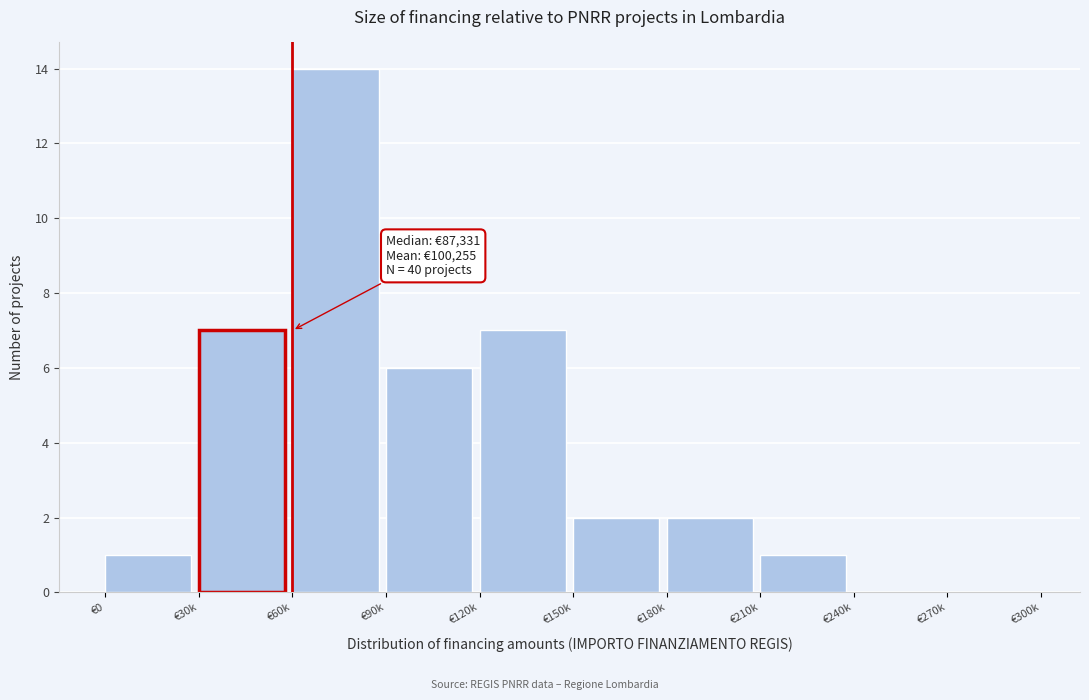

Reading left to right, what are all the values shown in this chart?

€0=1	€30k=7	€60k=14	€90k=6	€120k=7	€150k=2	€180k=2	€210k=1	€240k=0	€270k=0